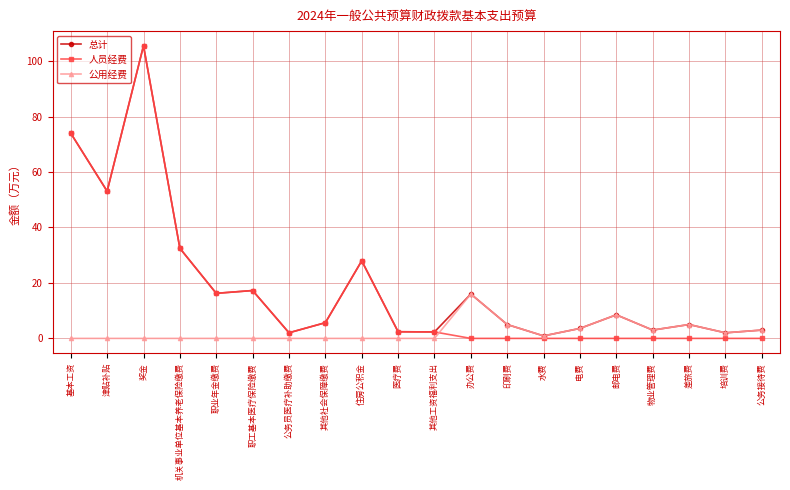

At which label does 总计 first exceed 5?

基本工资